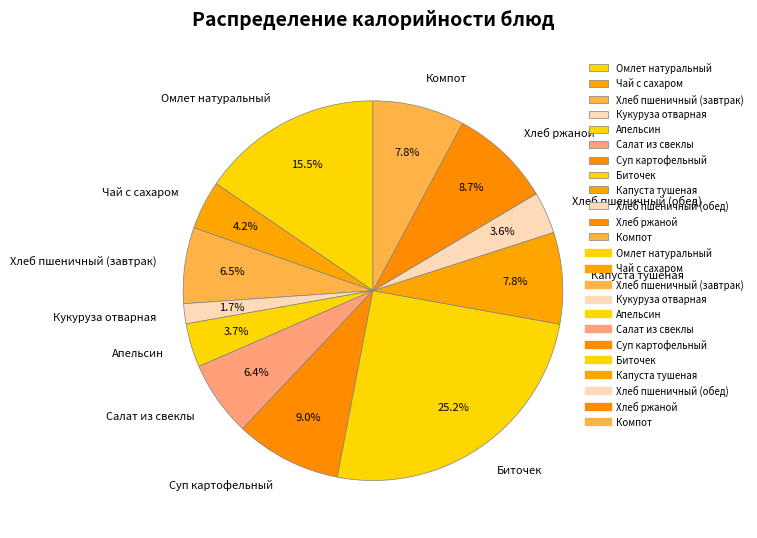

What is the smallest slice in the pie chart?

Кукуруза отварная